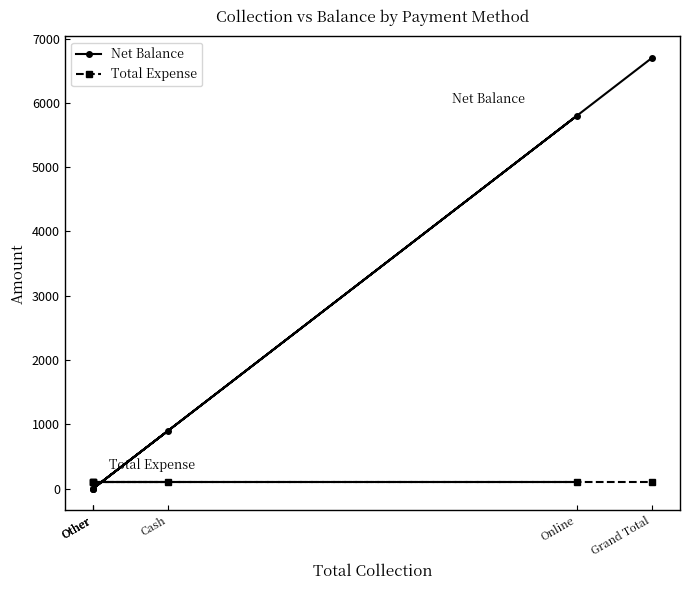

How many lines are shown in the chart?

2